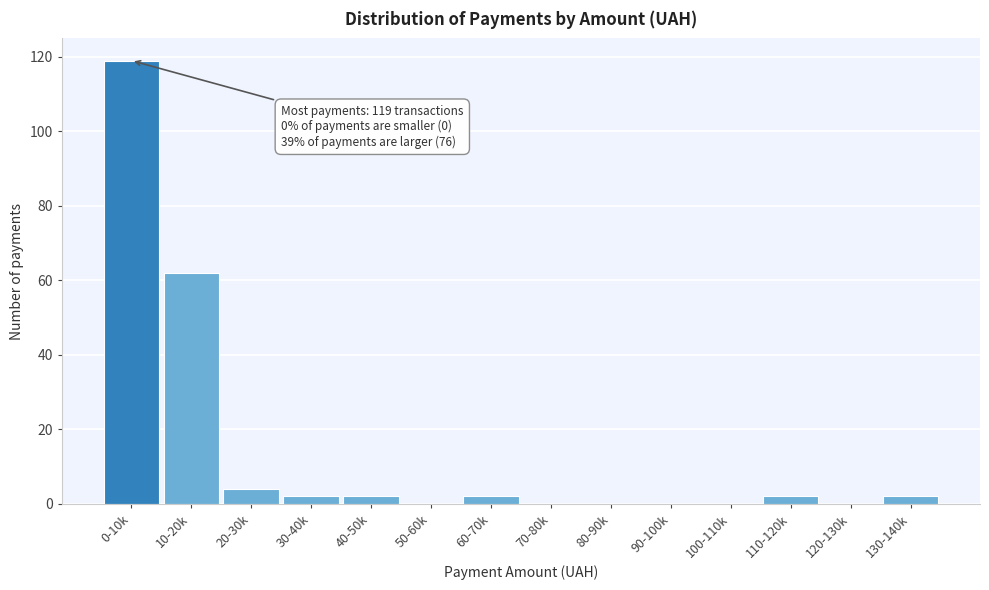

Reading left to right, transcribe all the data shown in this chart.

0-10k=119	10-20k=62	20-30k=4	30-40k=2	40-50k=2	50-60k=0	60-70k=2	70-80k=0	80-90k=0	90-100k=0	100-110k=0	110-120k=2	120-130k=0	130-140k=2